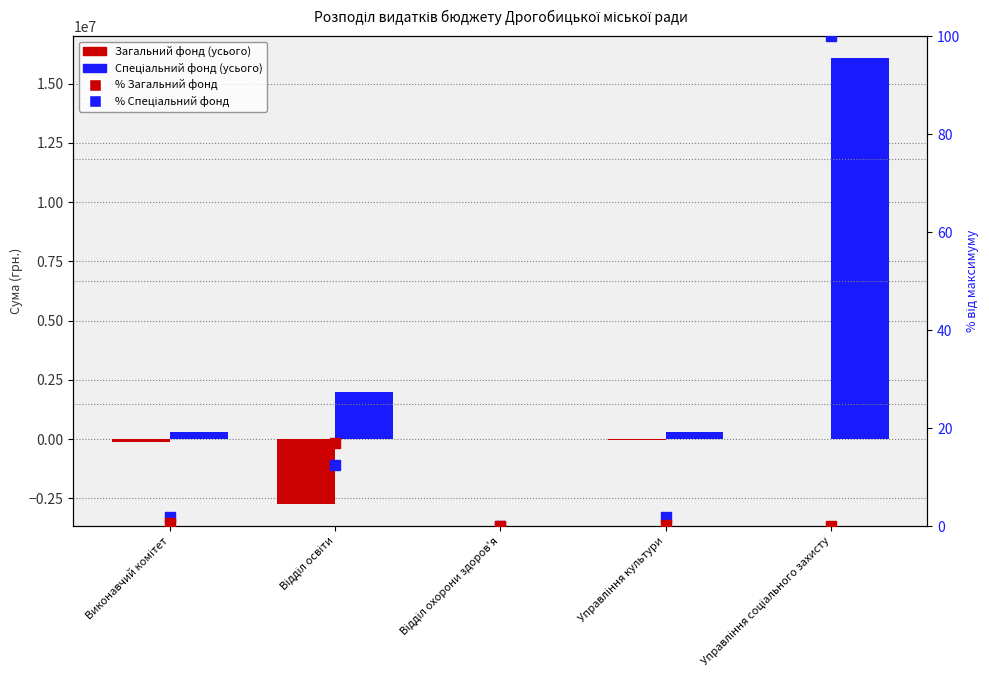

The Спеціальний фонд (усього) series shows 295000.0 at Виконавчий комітет. True or false?

True